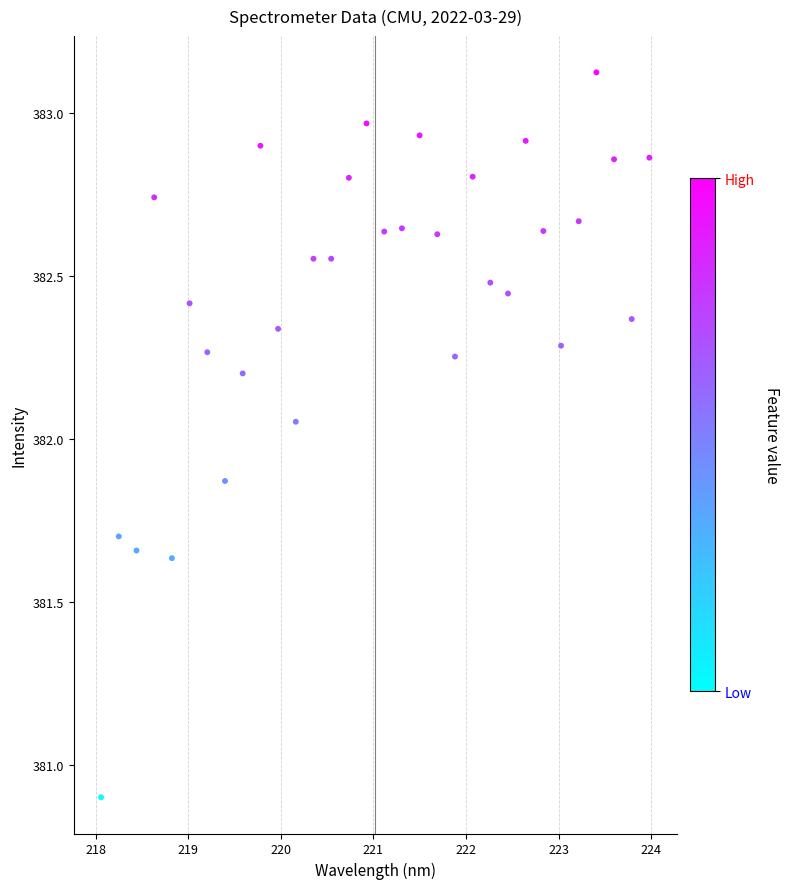

What is the range of Y values (max minus min)?

2.2